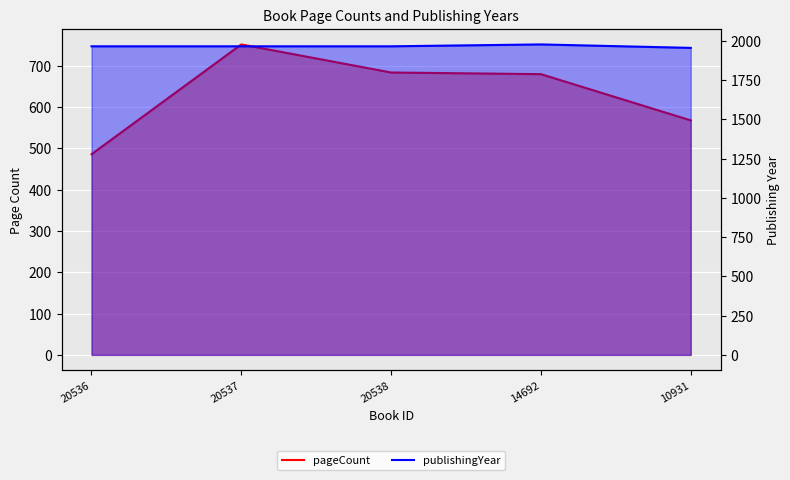

Rank the series by their maximum value, from highest to lowest.

publishingYear, pageCount